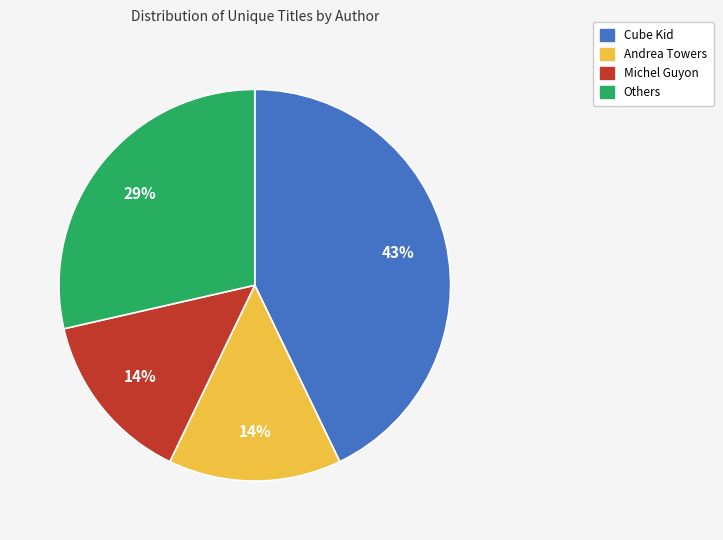

Is there a majority slice in this chart?

No